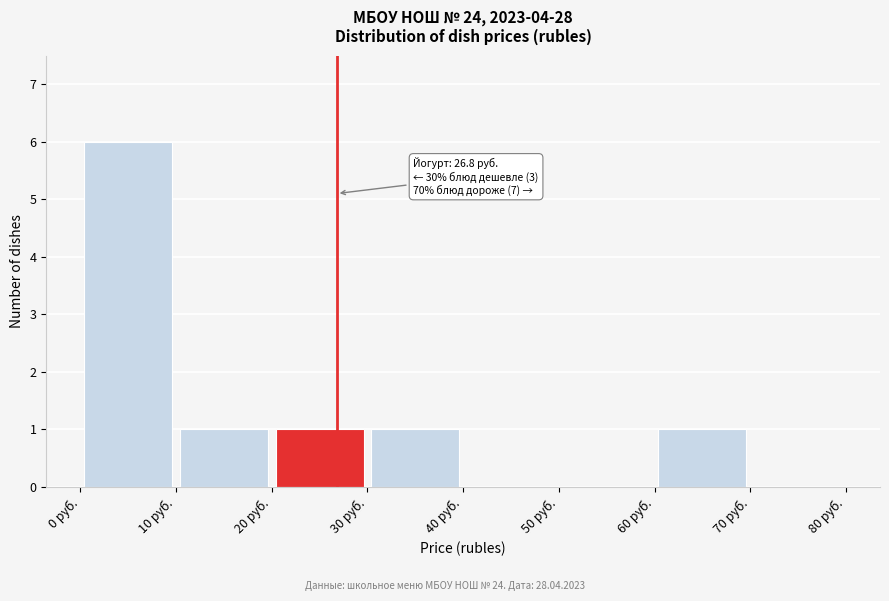

Which range on the x-axis has the tallest bar?

0 to 10